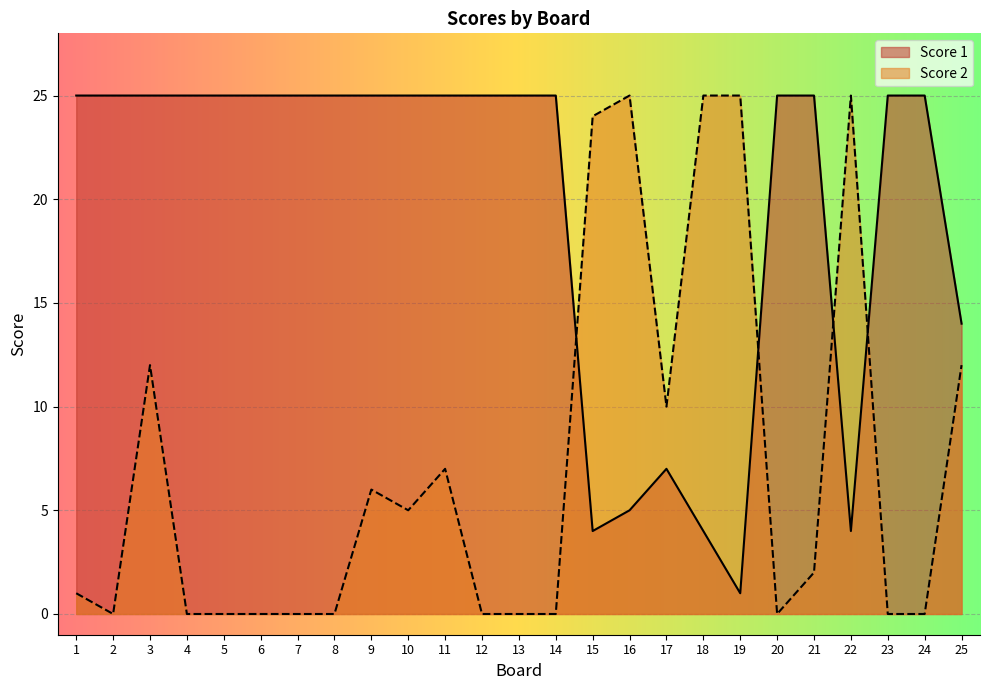

Which series ends up on top after the final intersection of Score 1 and Score 2?

Score 1